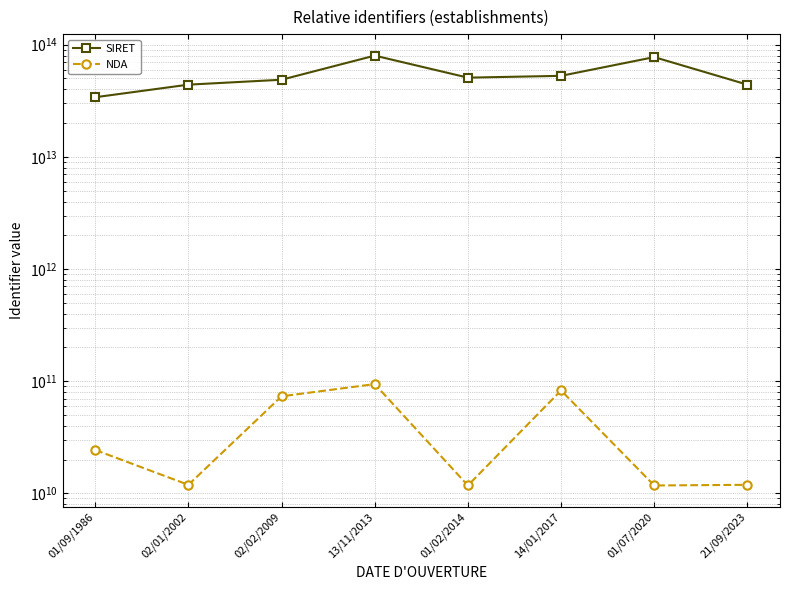

How many values in the NDA series are below 24370027737?

4